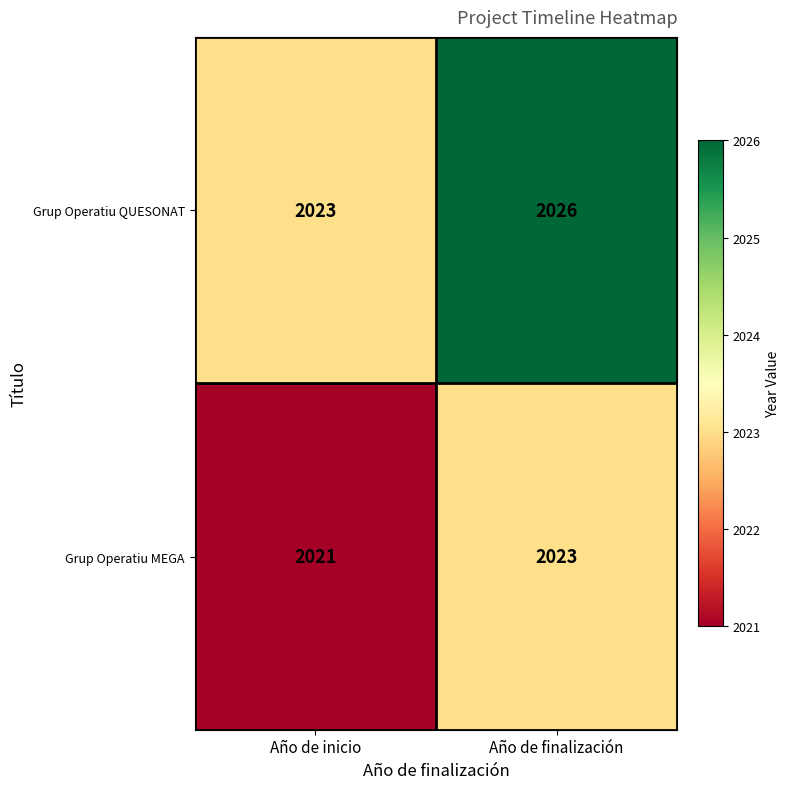

At which label is Grup Operatiu MEGA closest to 2022?

Año de inicio